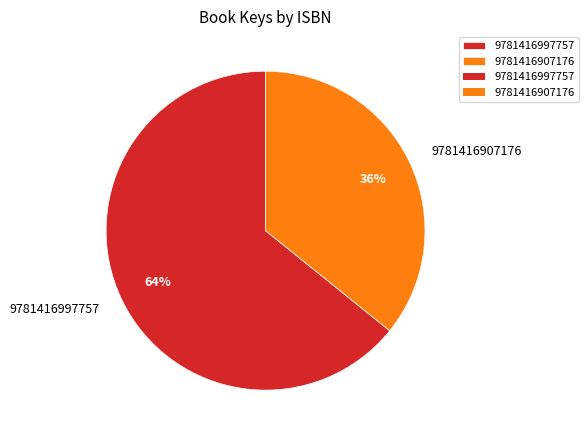

To the nearest percent, what percentage of the pie is 9781416997757?

64%